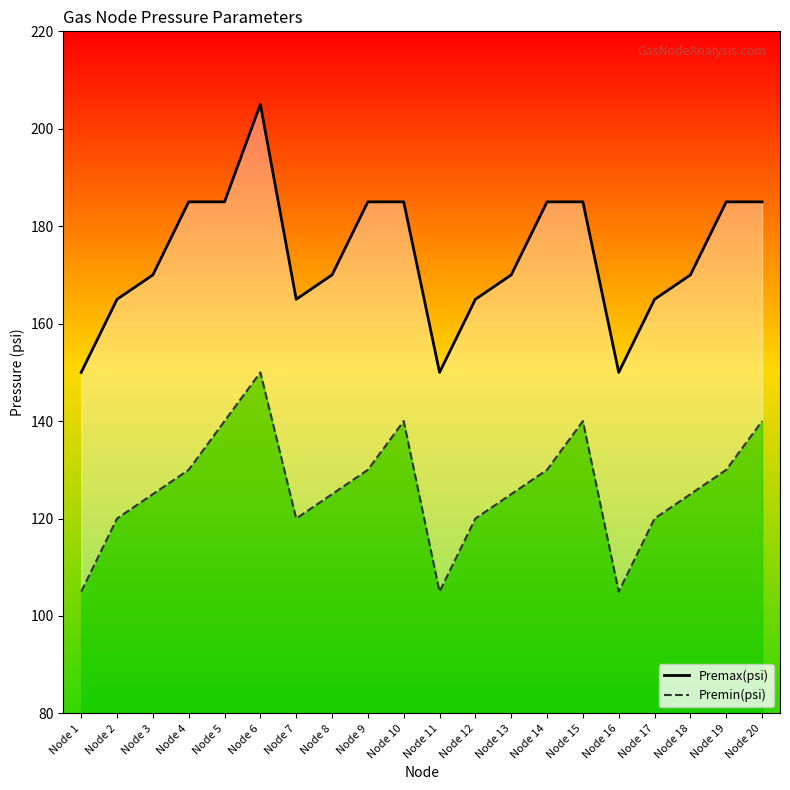

Reading right to left, transcribe all the data shown in this chart.

Premax(psi): 185	185	170	165	150	185	185	170	165	150	185	185	170	165	205	185	185	170	165	150
Premin(psi): 140	130	125	120	105	140	130	125	120	105	140	130	125	120	150	140	130	125	120	105